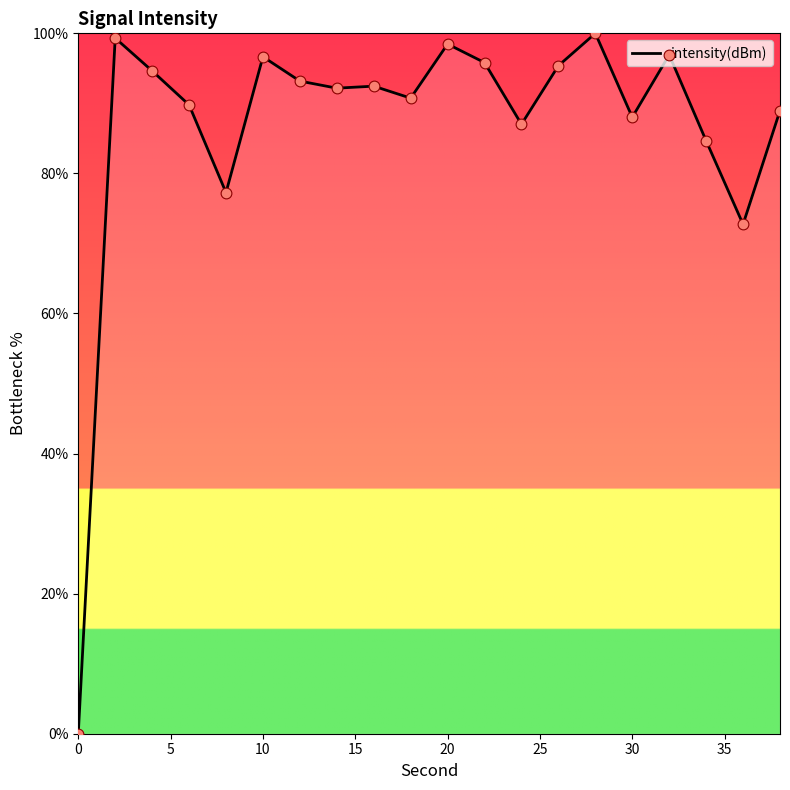

What is the maximum value shown in the chart?

100.0